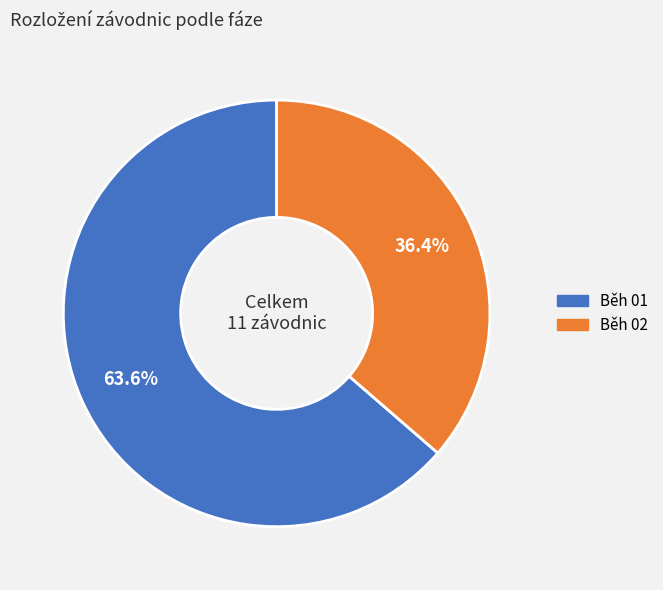

Count the number of slices in the pie.

2